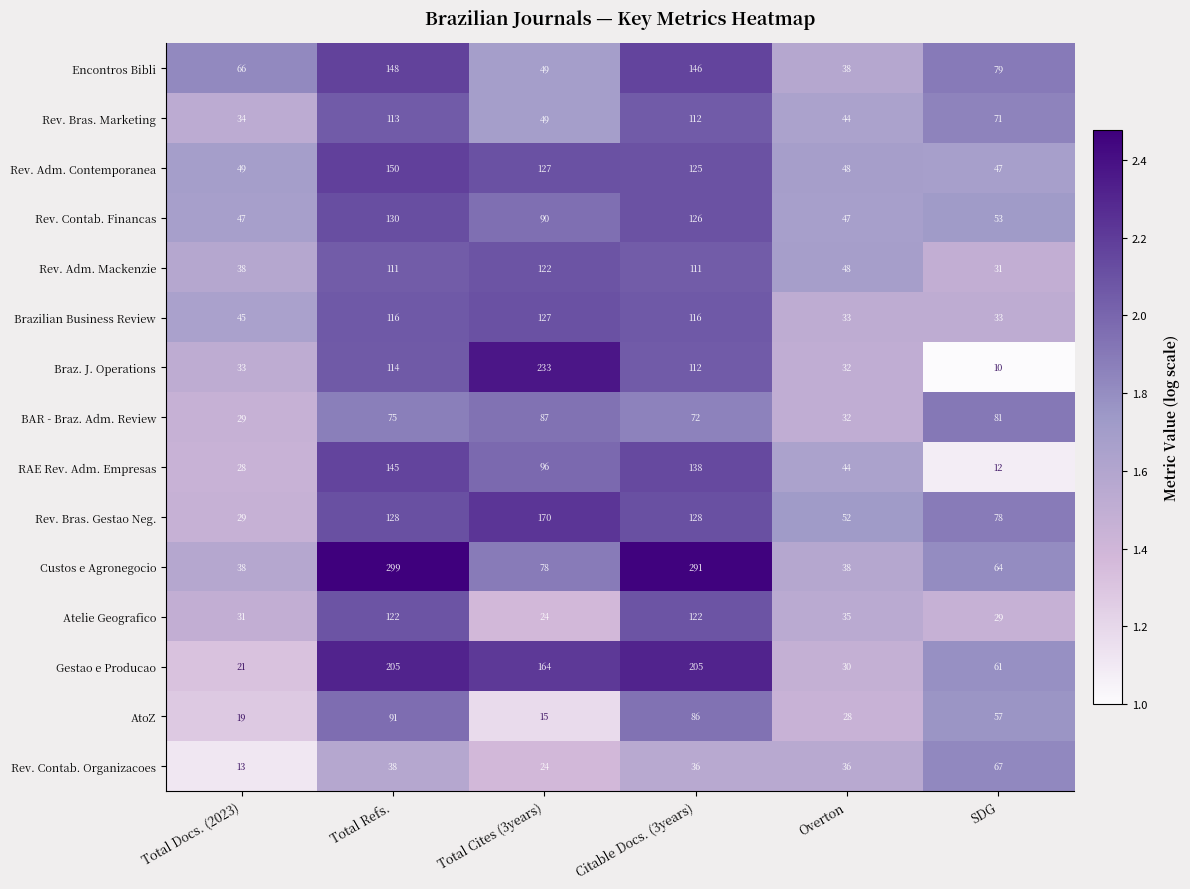

The value of Rev. Adm. Mackenzie at Citable Docs. (3years) is 111. True or false?

True